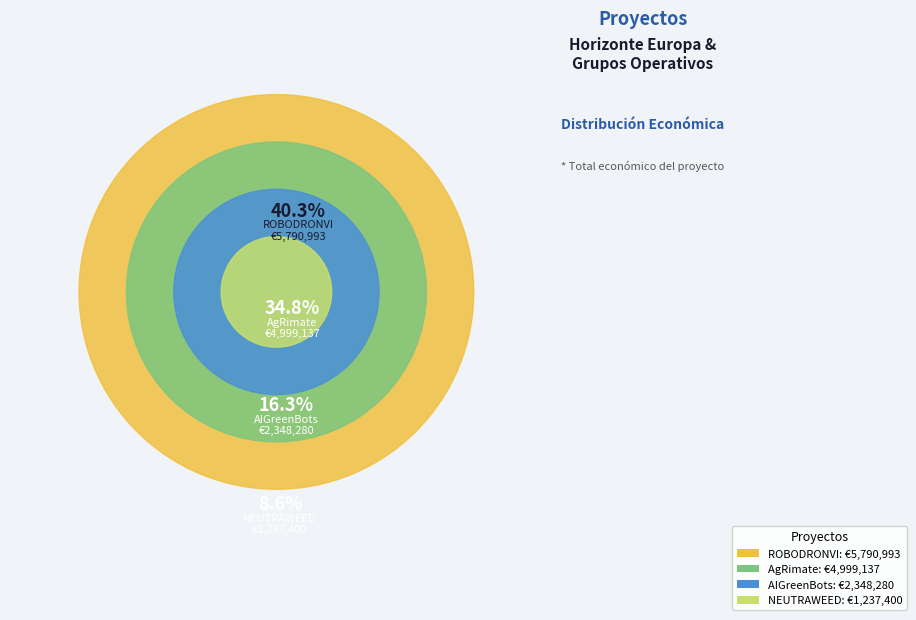

To the nearest percent, what is the difference between the largest and smallest slice percentages?

32%